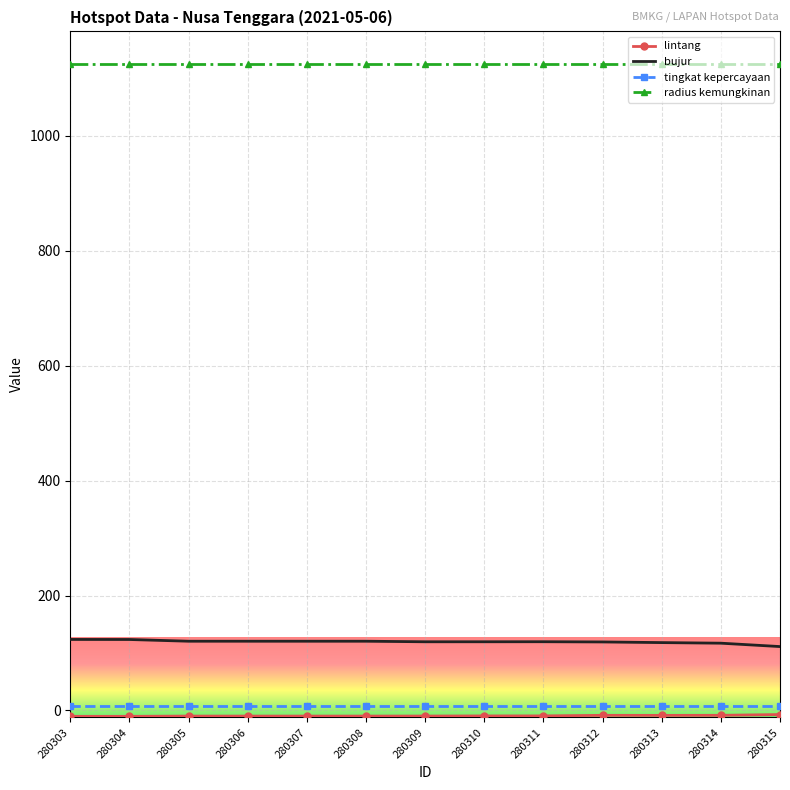

In bujur, how many points are higher than both neighbors (excluding endpoints)?

1